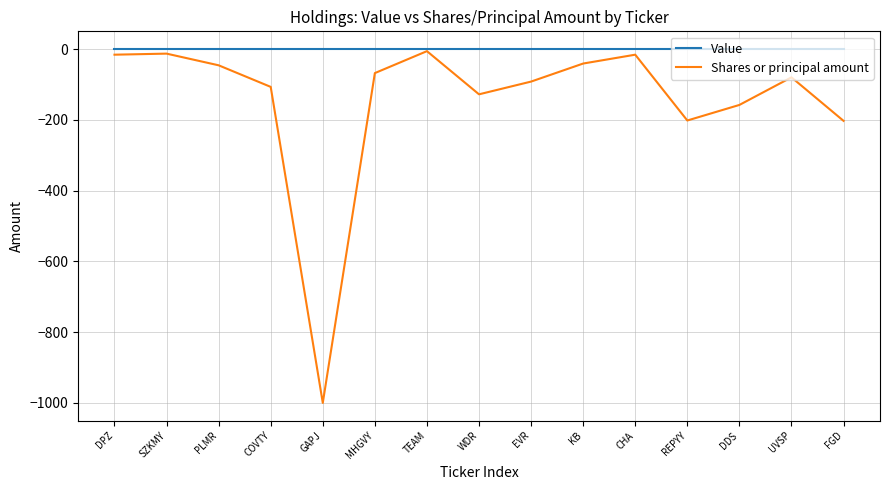

What is the smallest value displayed?

-1000